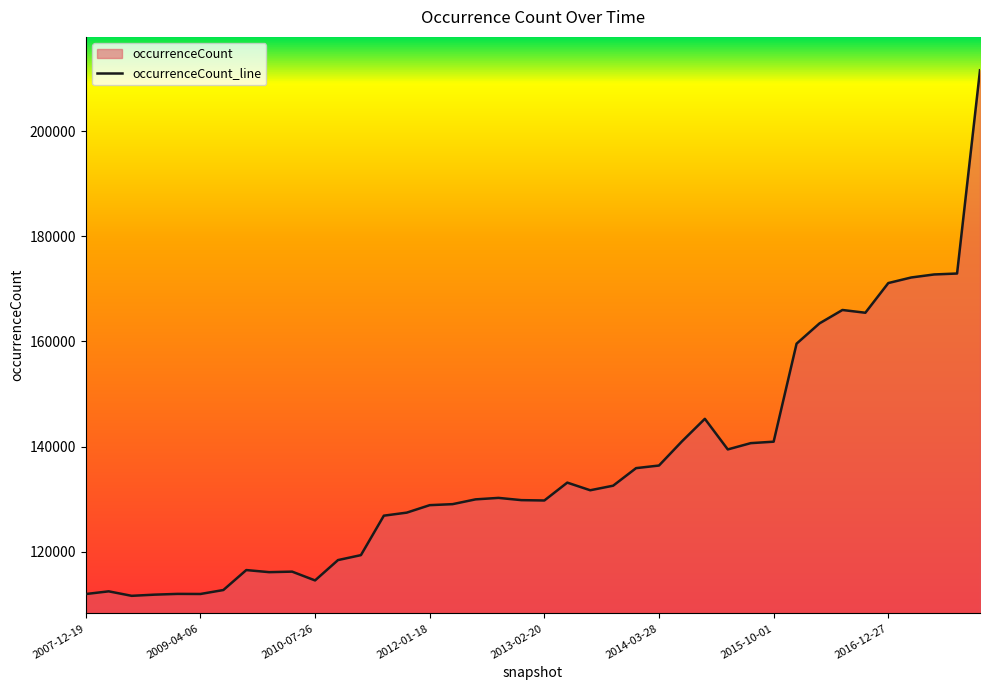

What is the minimum value shown in the chart?

111626